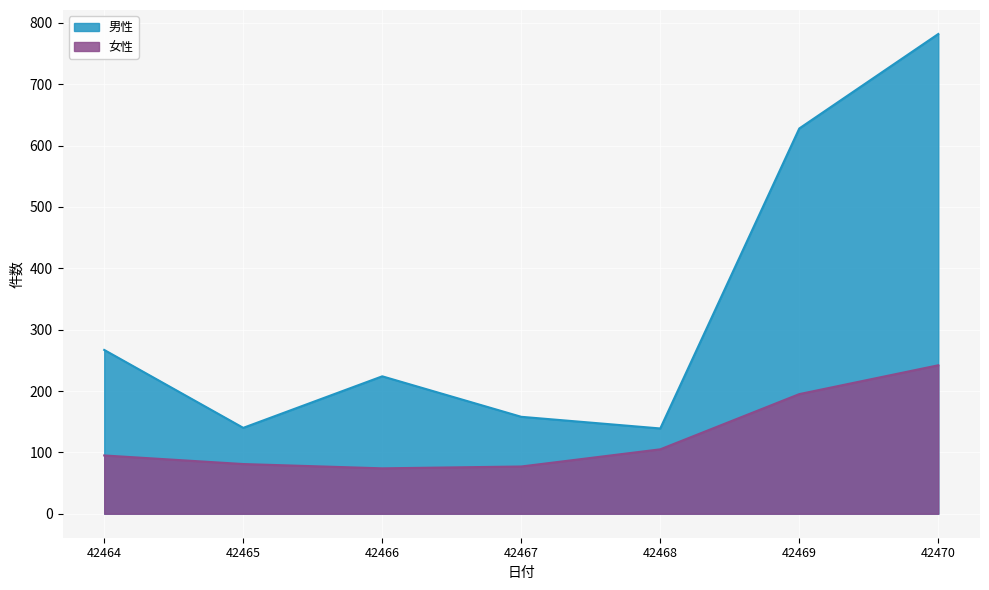

Which has a higher value, 42467 or 42466?

42466